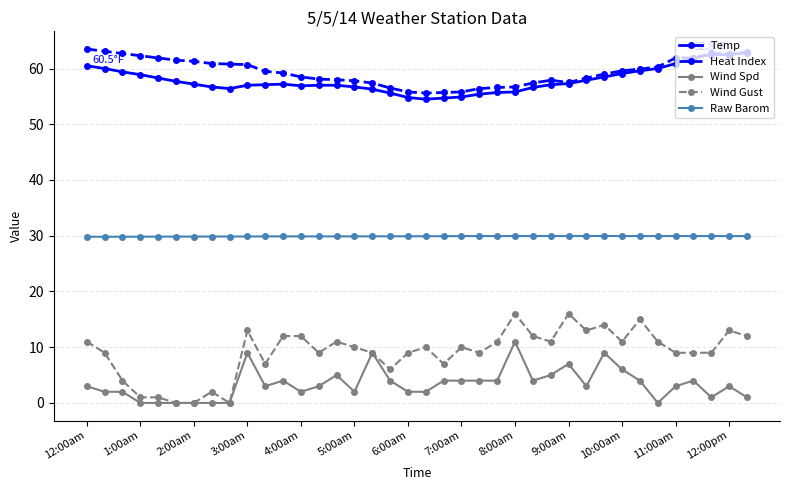

True or false: Wind Gust has more than 1 interior local peaks.

True